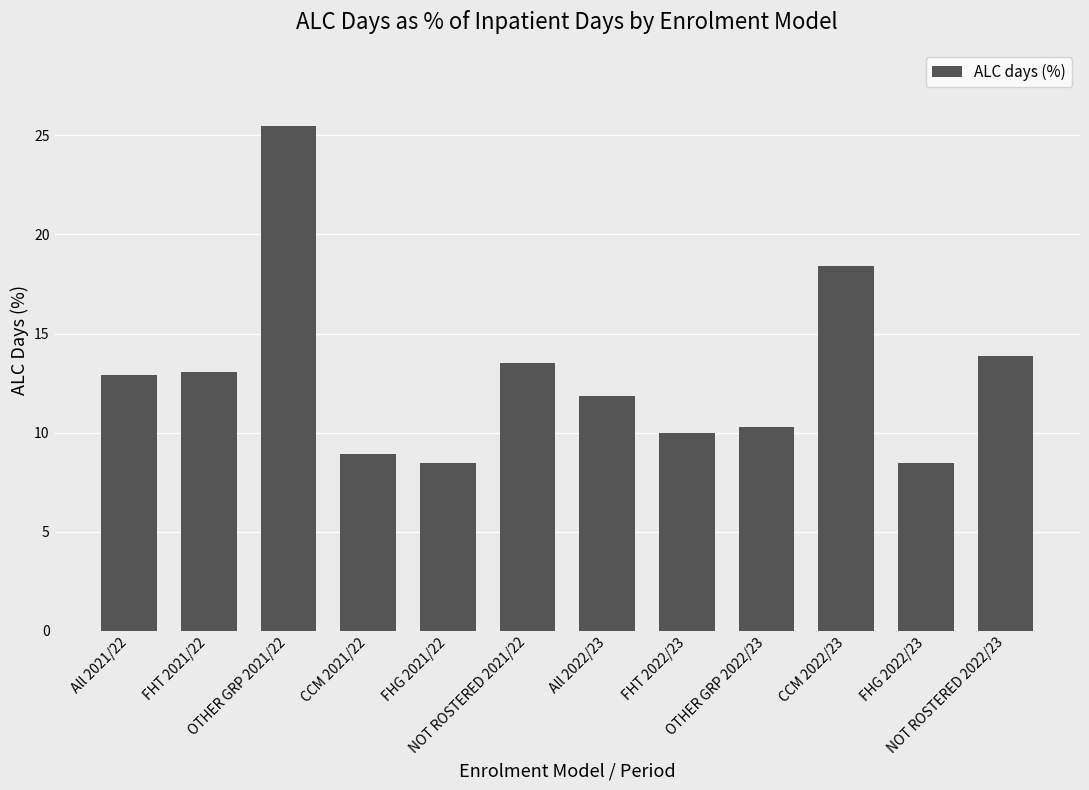

What position from the left is CCM 2022/23?

10